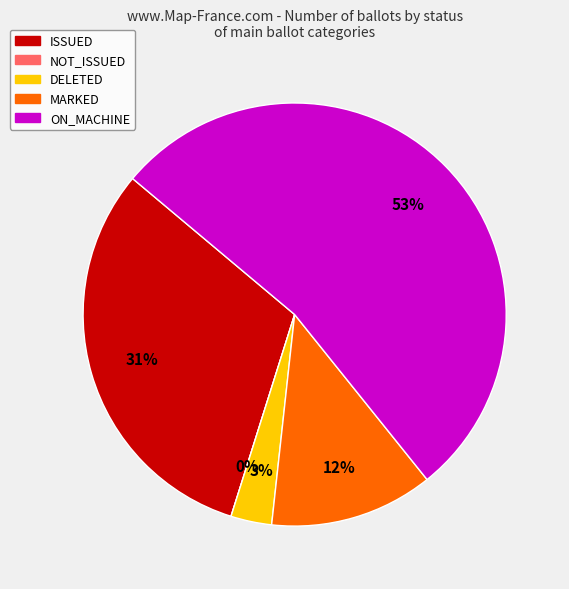

To the nearest percent, what percentage of the pie is ISSUED?

31%